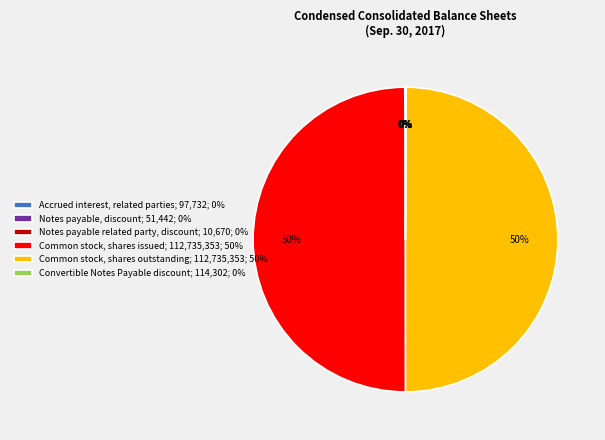

What percentage is the Common stock, shares issued; 112,735,353; 50% slice, to the nearest percent?

50%